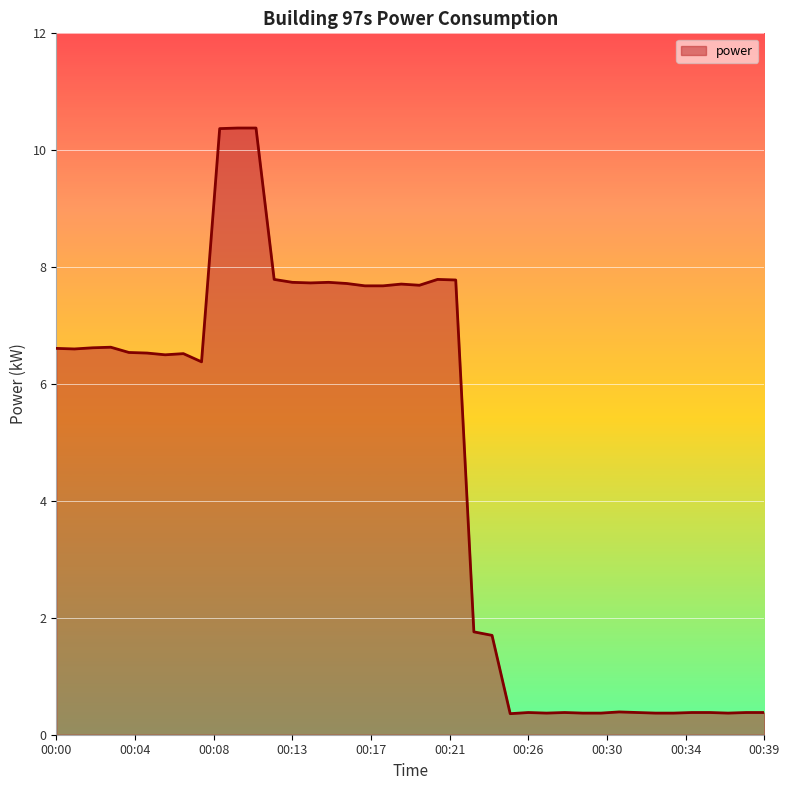

What is the minimum value shown in the chart?

0.4